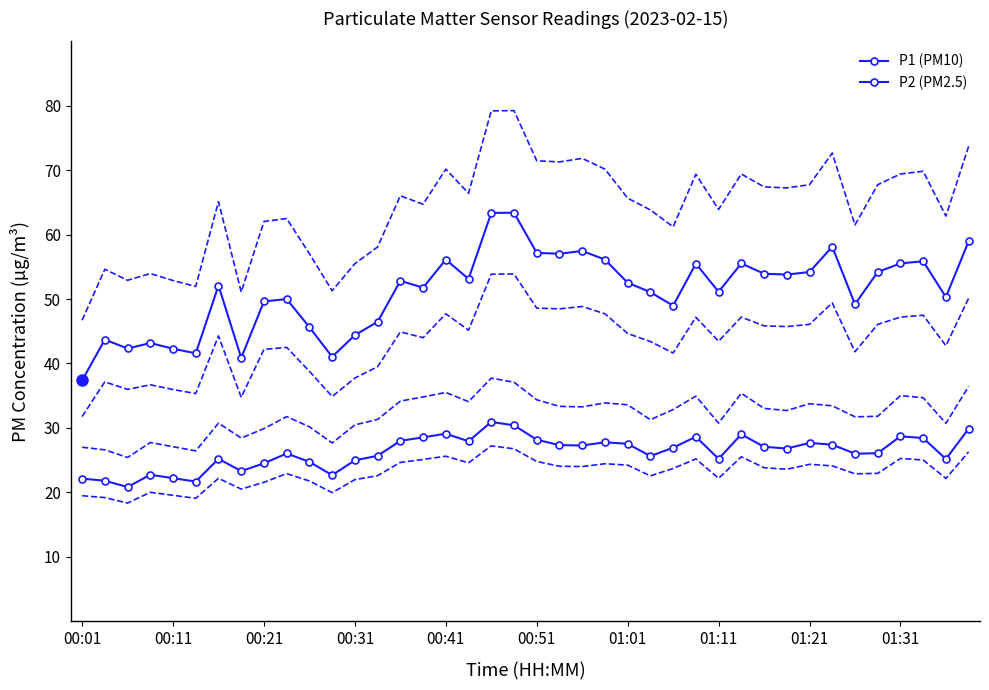

What is the sum of all P1 (PM10) values?

2047.9